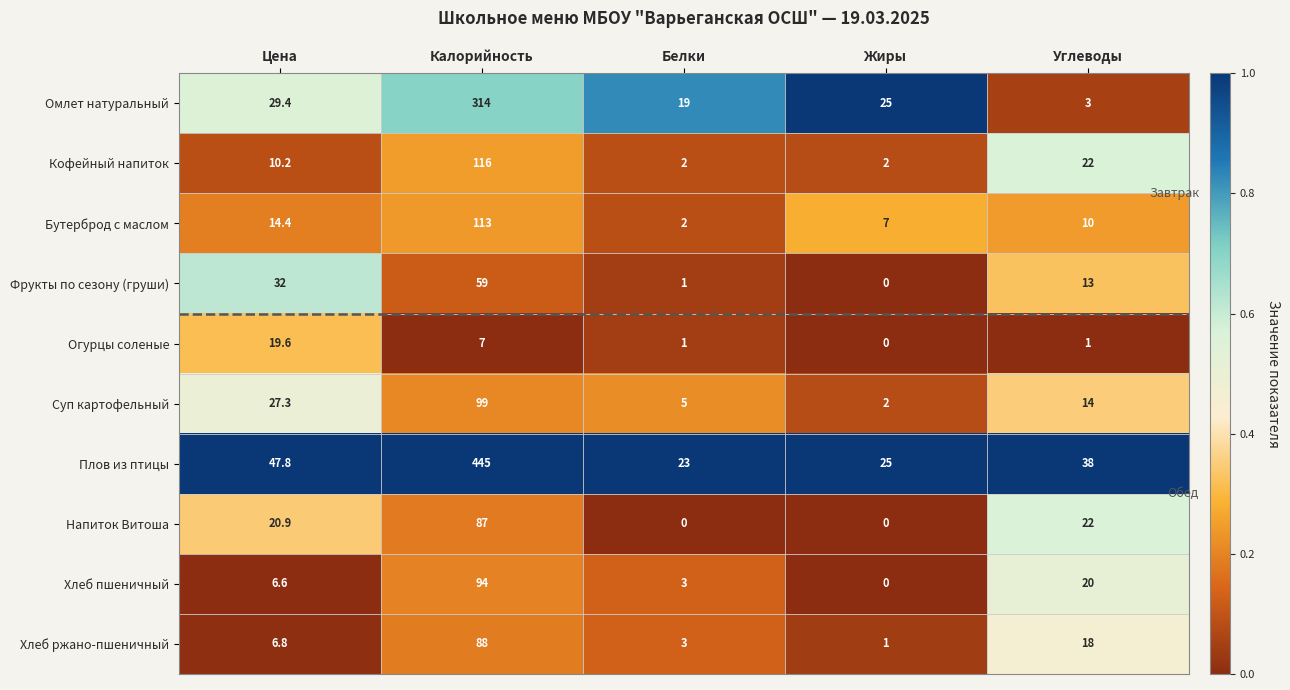

Rank the series at Цена from lowest to highest value.

Хлеб пшеничный, Хлеб ржано-пшеничный, Кофейный напиток, Бутерброд с маслом, Огурцы соленые, Напиток Витоша, Суп картофельный, Омлет натуральный, Фрукты по сезону (груши), Плов из птицы